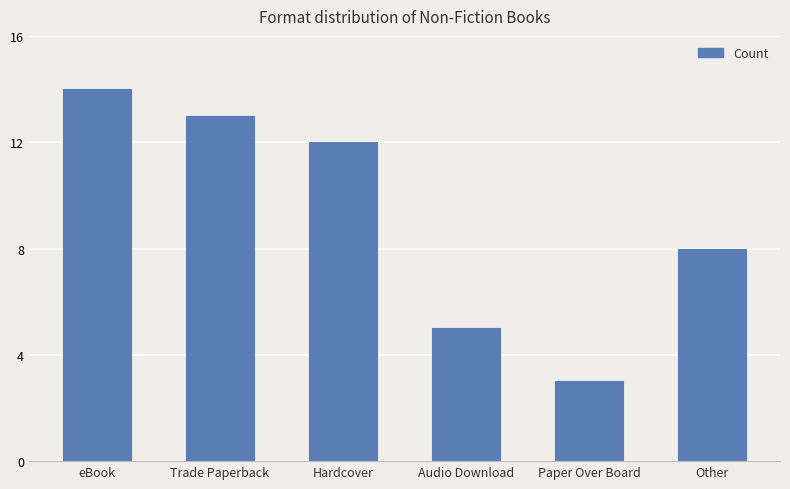

Reading left to right, what are all the values shown in this chart?

eBook=14	Trade Paperback=13	Hardcover=12	Audio Download=5	Paper Over Board=3	Other=8